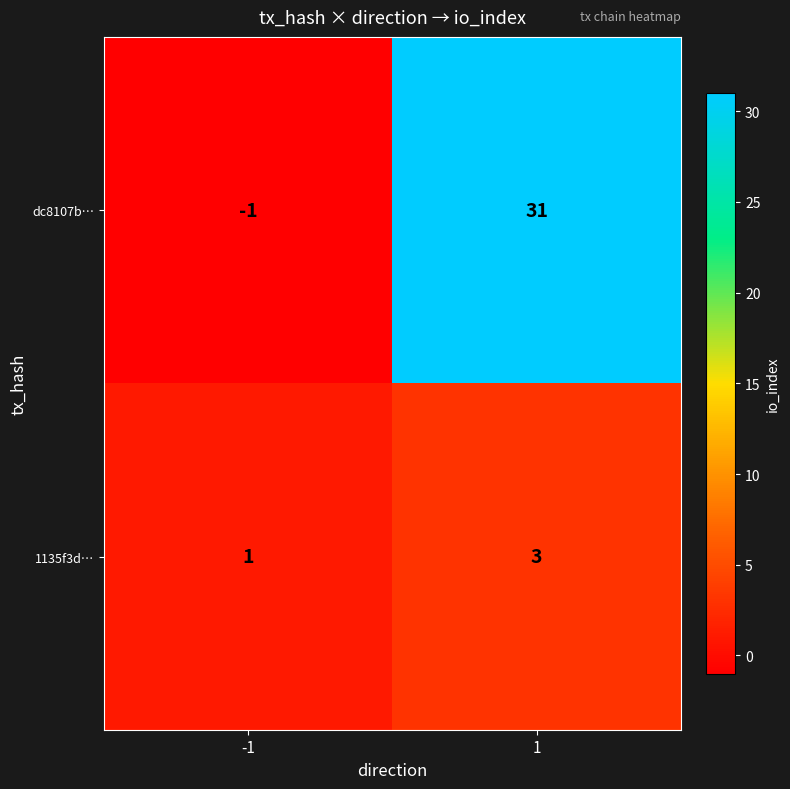

What value does the 1135f3d… series have at 1?

3